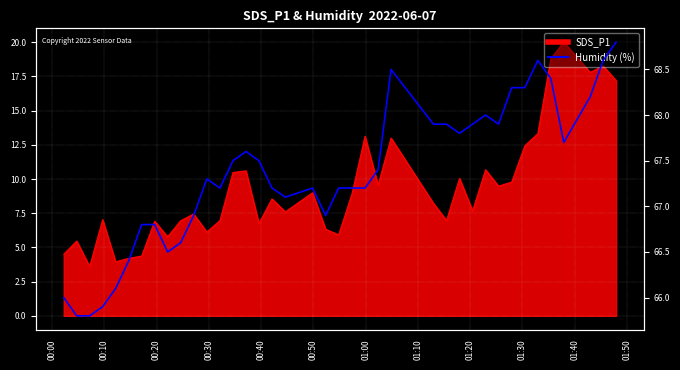

What is the greatest value displayed?

68.8